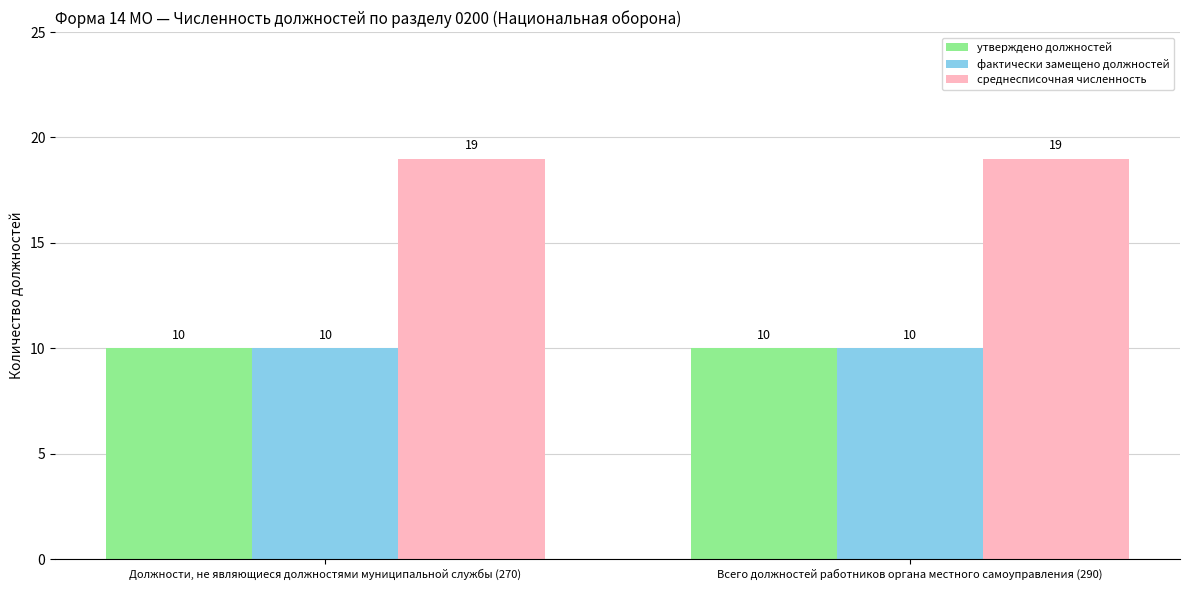

What is the spread (max minus min) of values at Всего должностей работников органа местного самоуправления (290)?

9